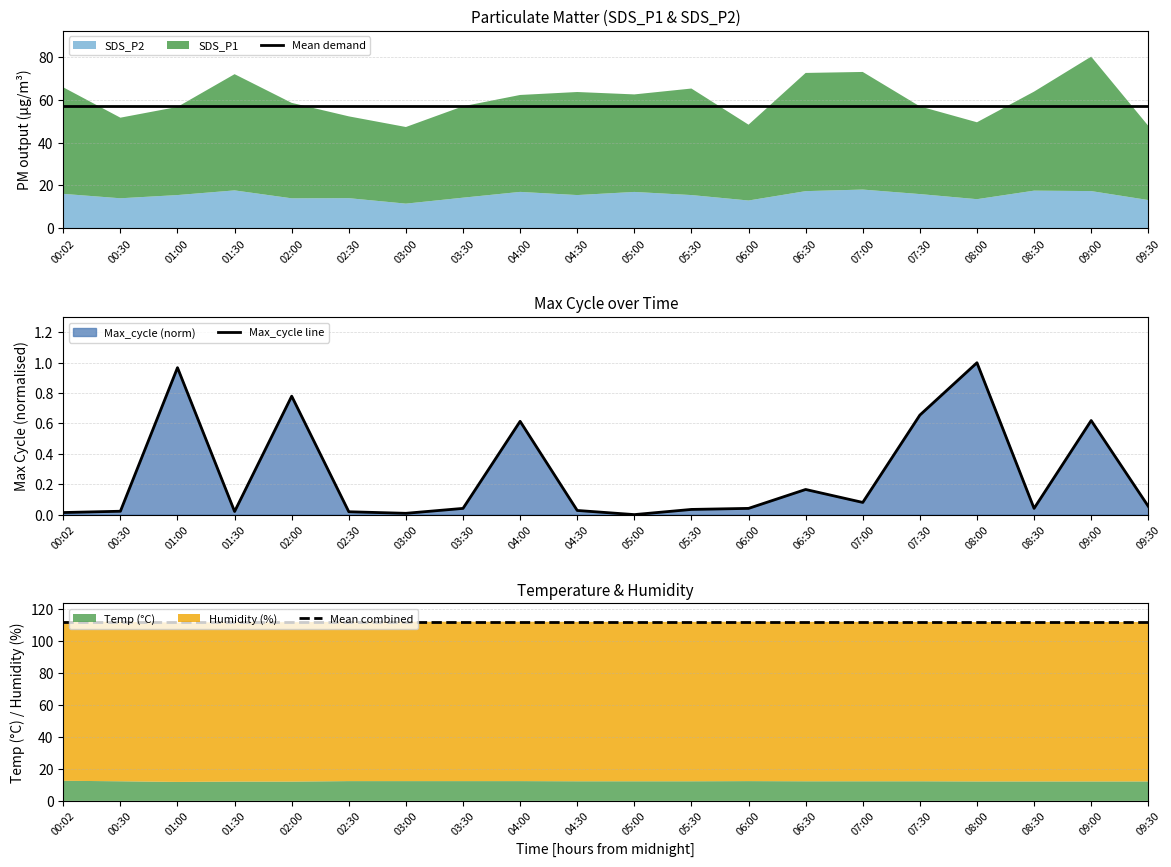

What is the label of the 17th point from the right?

01:30